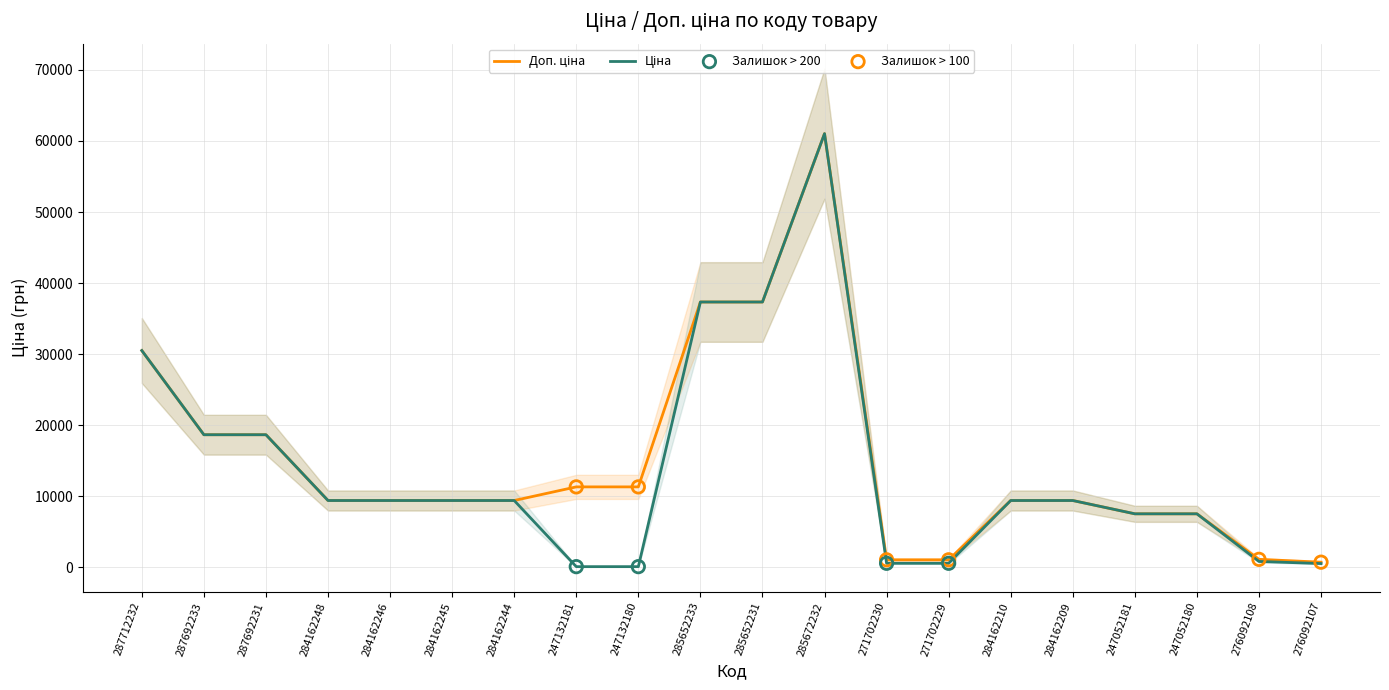

Which series has the largest total across all categories?

Доп. ціна